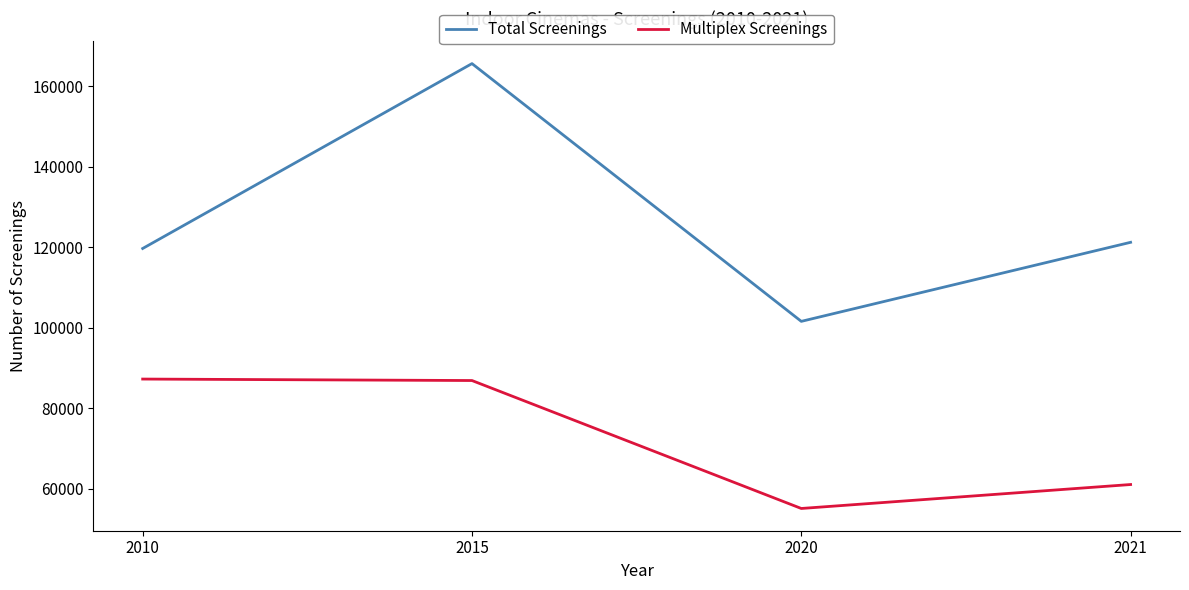

True or false: Total Screenings has more than 0 points higher than both neighbors.

True